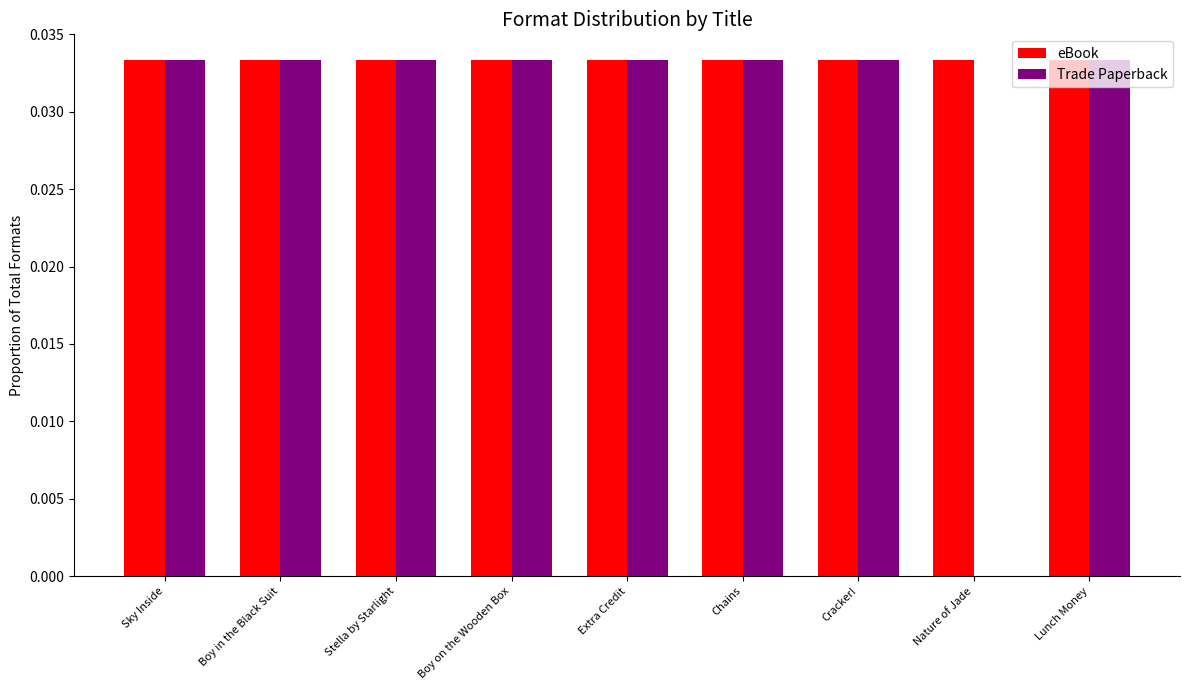

True or false: eBook has a value of 0.0 at Stella by Starlight.

True